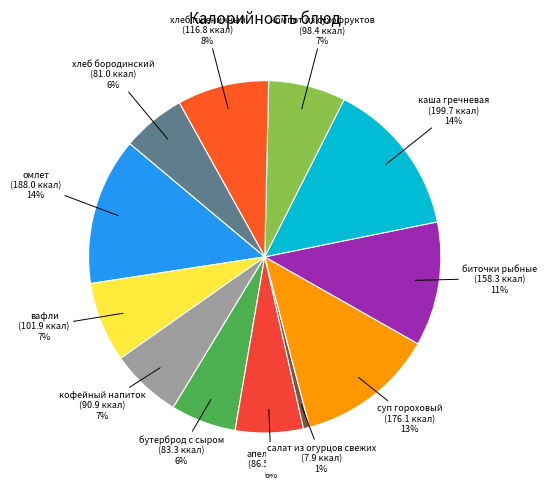

Is хлеб бородинский the majority of the pie?

No